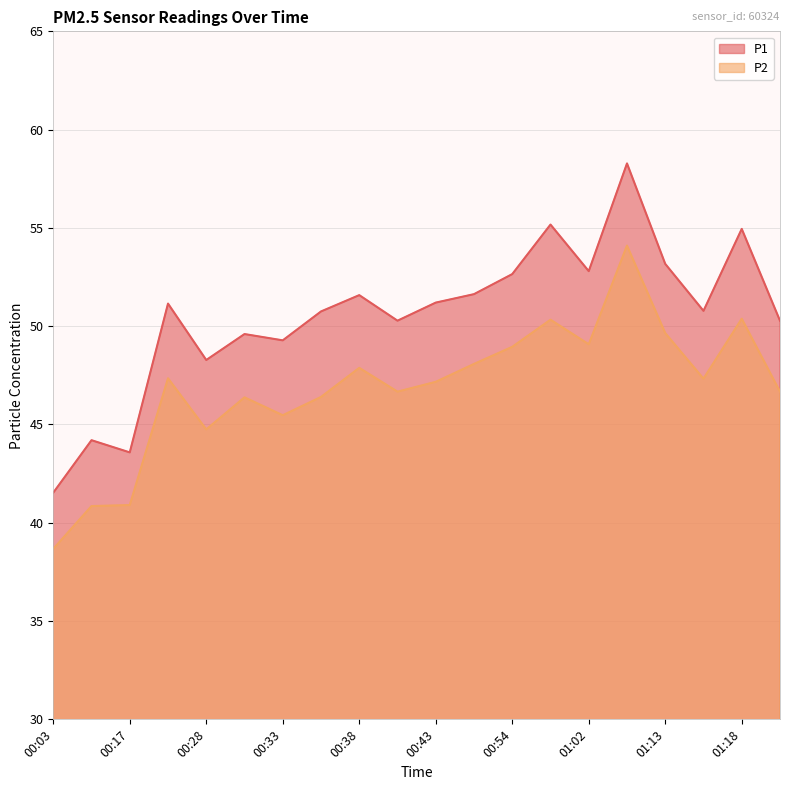

Is the value of P2 at 00:41 greater than the value of P1 at 01:15?

No